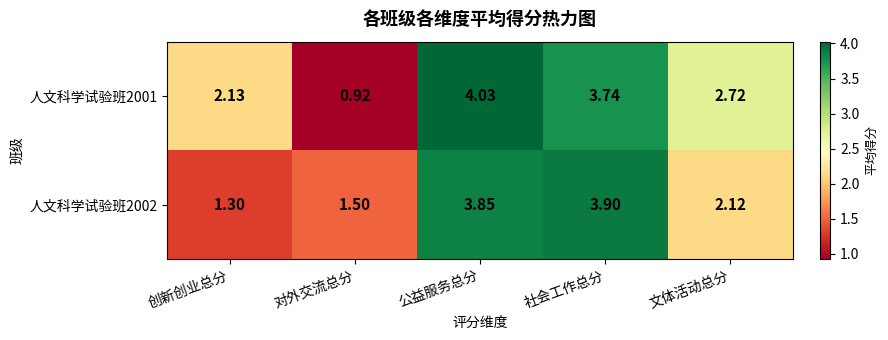

Where is 人文科学试验班2001 nearest to the value 2?

创新创业总分